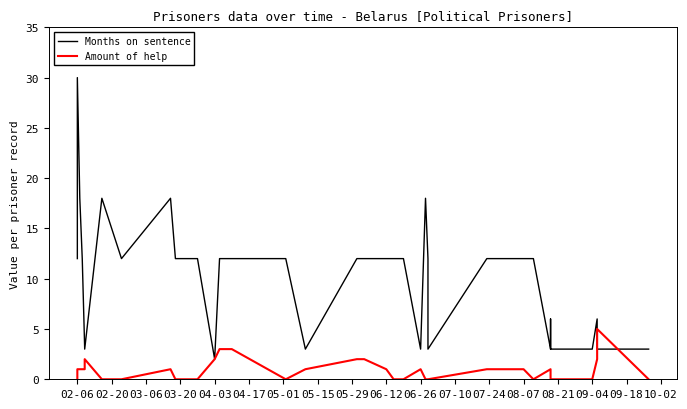

What is the difference between the maximum and minimum values in the Months on sentence series?

28